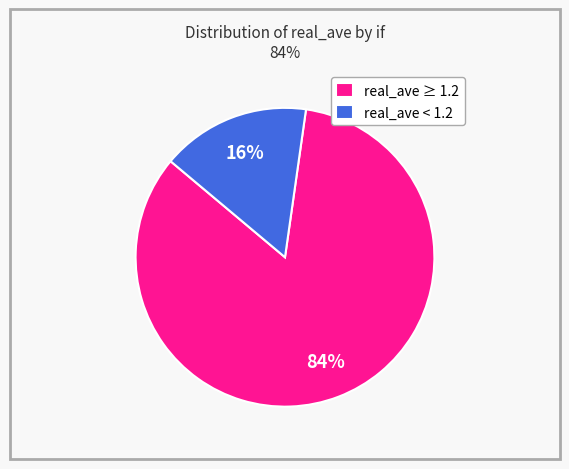

Count the number of slices in the pie.

2